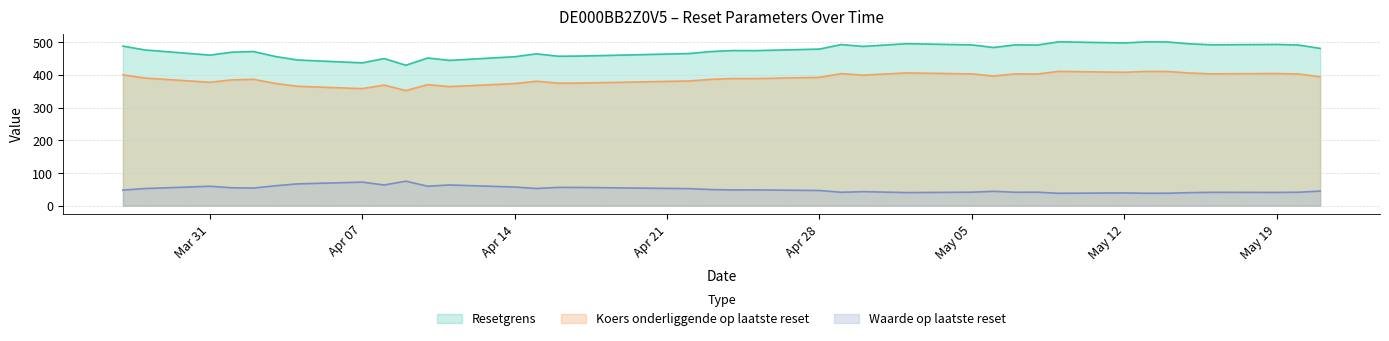

What is the difference between the highest and lowest values at 16?

432.2